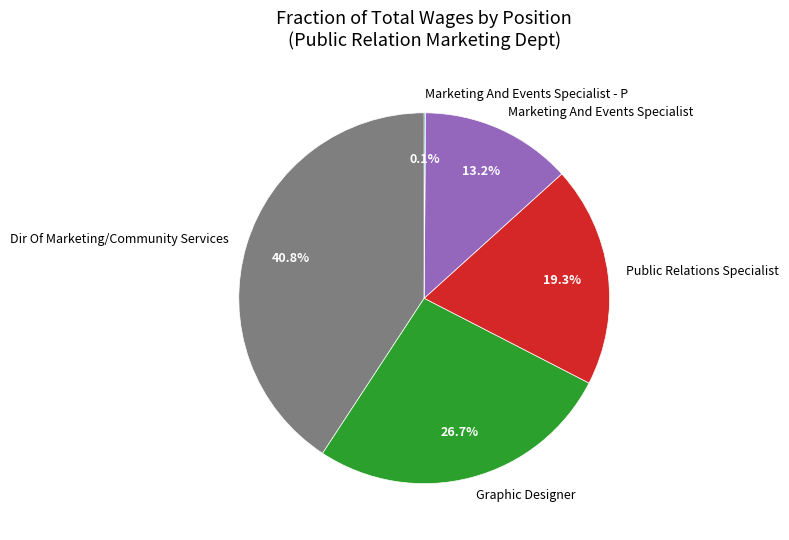

Between Graphic Designer and Marketing And Events Specialist, which is larger?

Graphic Designer